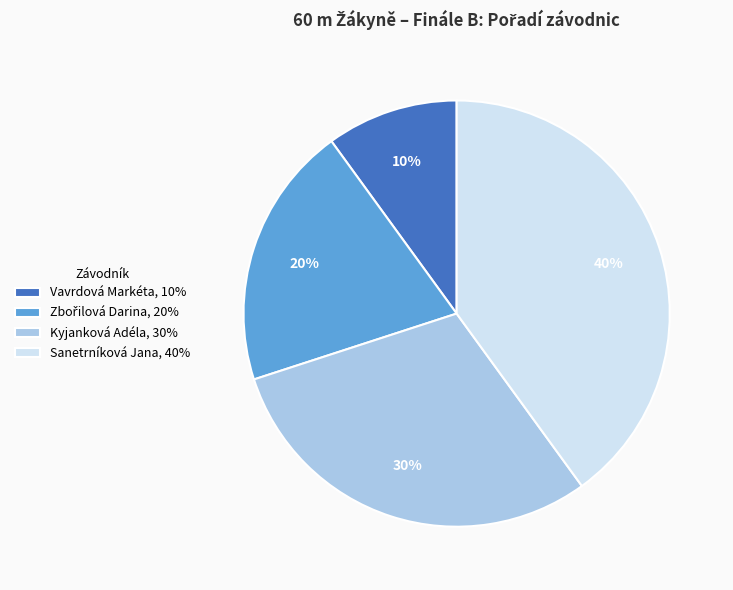

What percentage is the Vavrdová Markéta slice, to the nearest percent?

10%